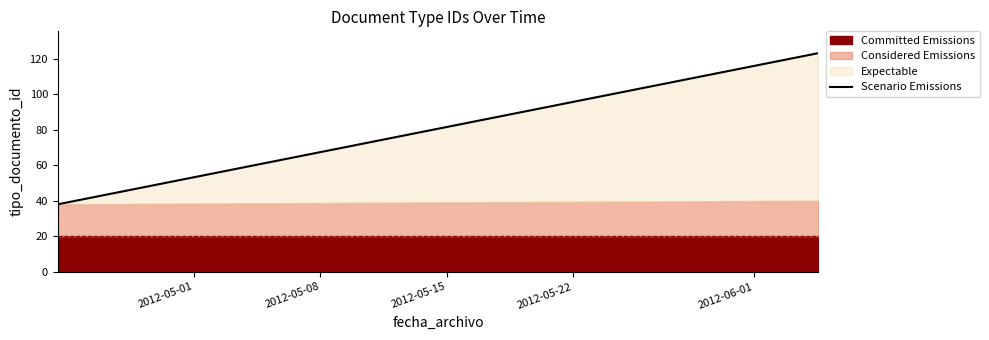

True or false: the data has more than 2 interior local peaks.

False